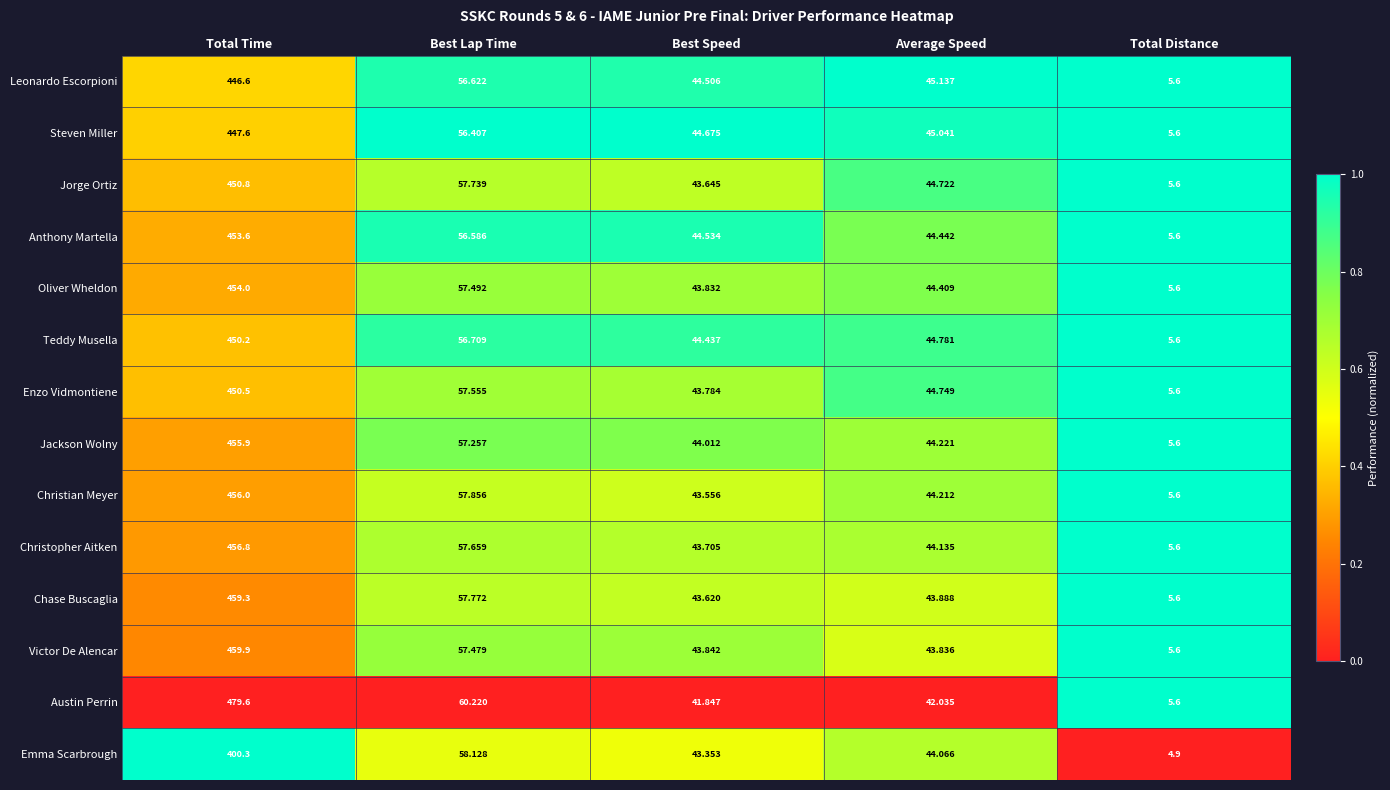

List the series in order of their peak value, lowest first.

Emma Scarbrough, Leonardo Escorpioni, Steven Miller, Teddy Musella, Enzo Vidmontiene, Jorge Ortiz, Anthony Martella, Oliver Wheldon, Jackson Wolny, Christian Meyer, Christopher Aitken, Chase Buscaglia, Victor De Alencar, Austin Perrin